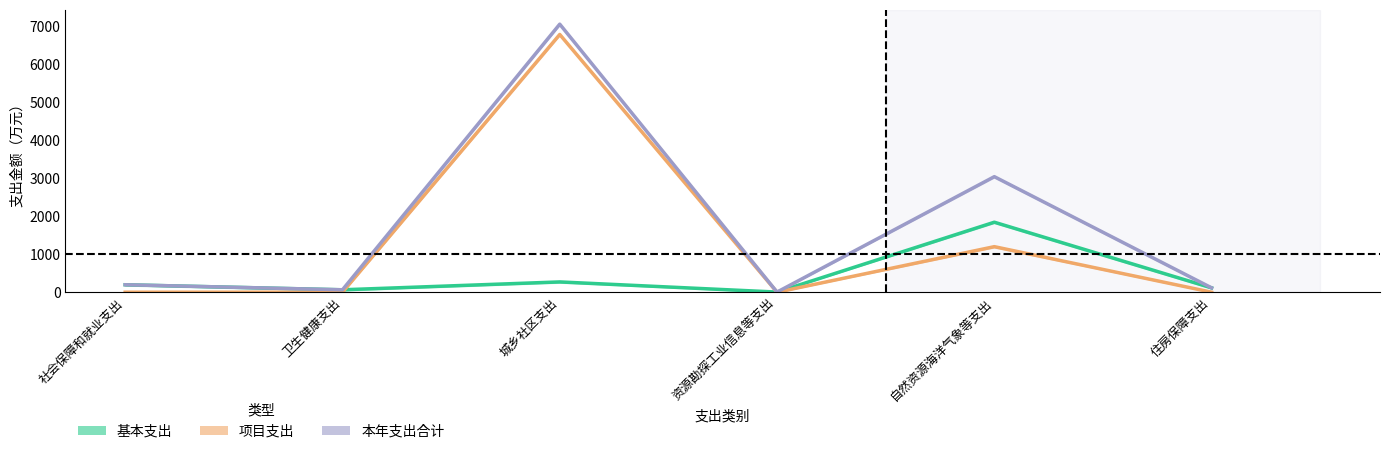

List the series in order of their overall mean, highest first.

本年支出合计, 项目支出, 基本支出